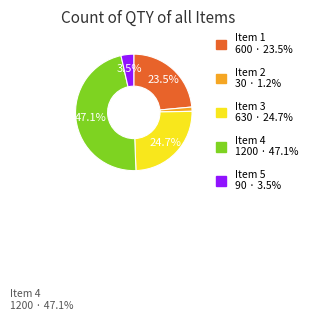

Rank the categories by value from lowest to highest.

Item 2, Item 5, Item 1, Item 3, Item 4